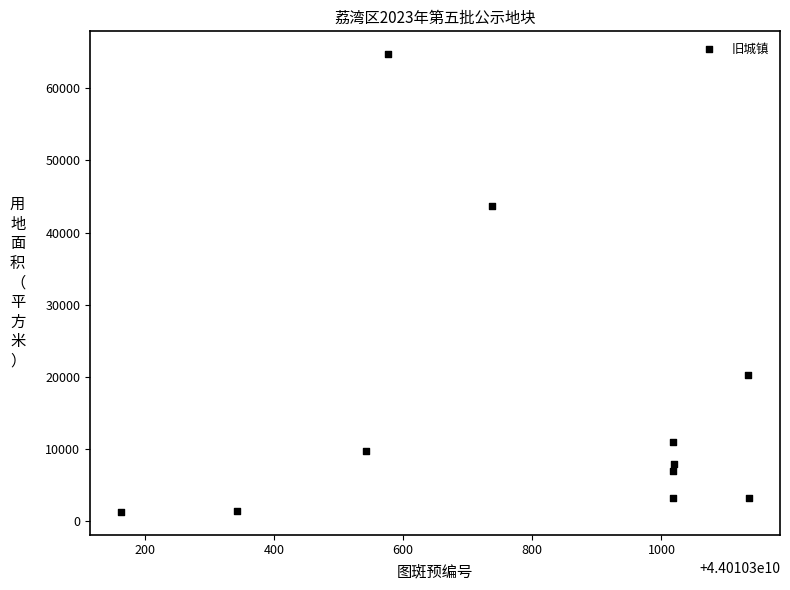

What is the average X value?

44010300791.5